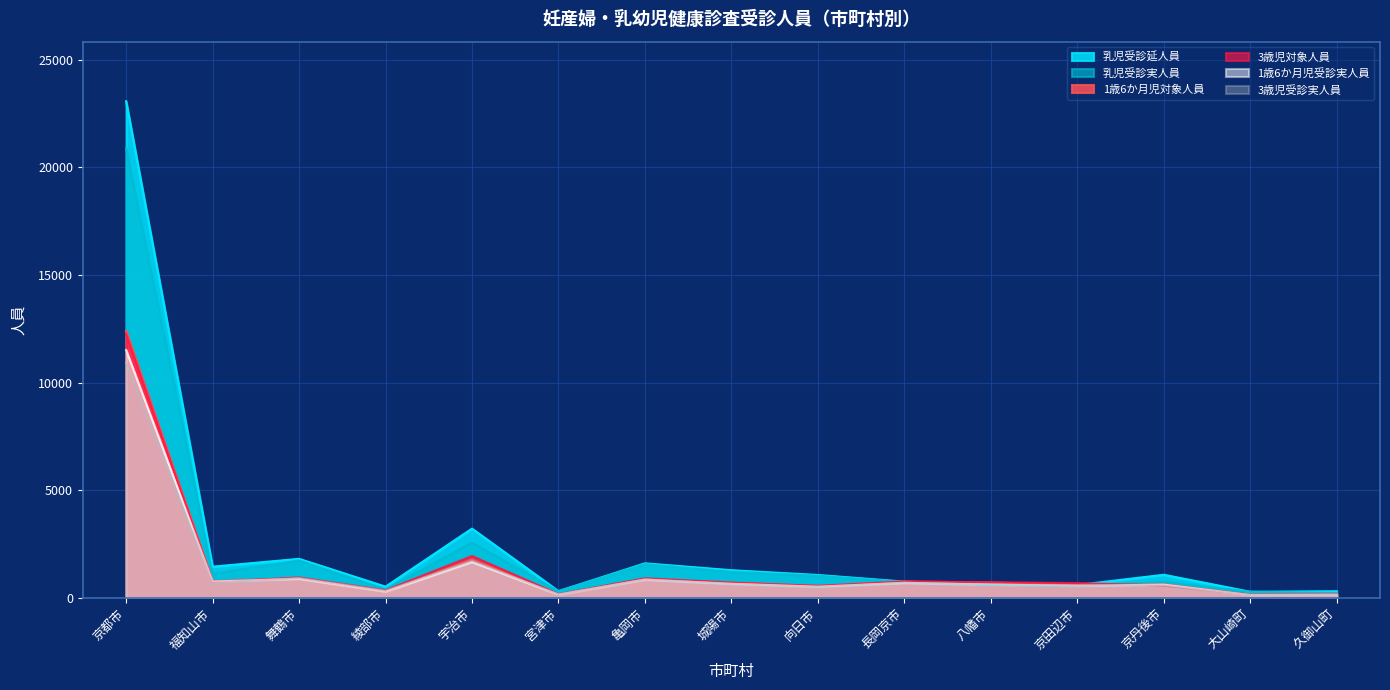

What is the value of the 1歳6か月児受診実人員 point at the 10th from the left?

688